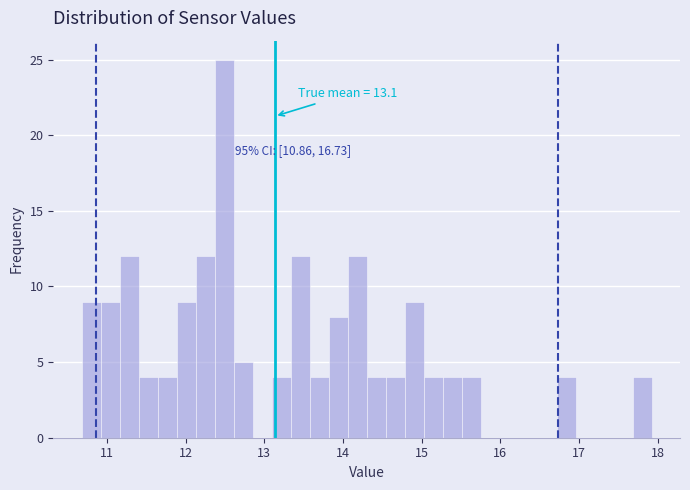

Around what value on the x-axis is the tallest bar? Give the approximate position of its centre, as read against the axis.

12.5